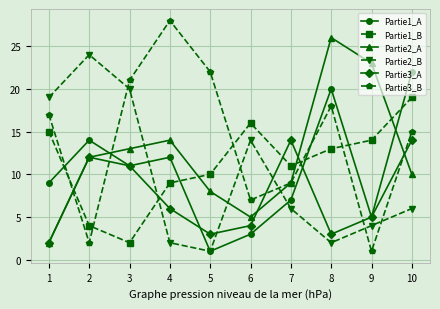

Which series ends up on top after the final intersection of Partie1_B and Partie1_A?

Partie1_A